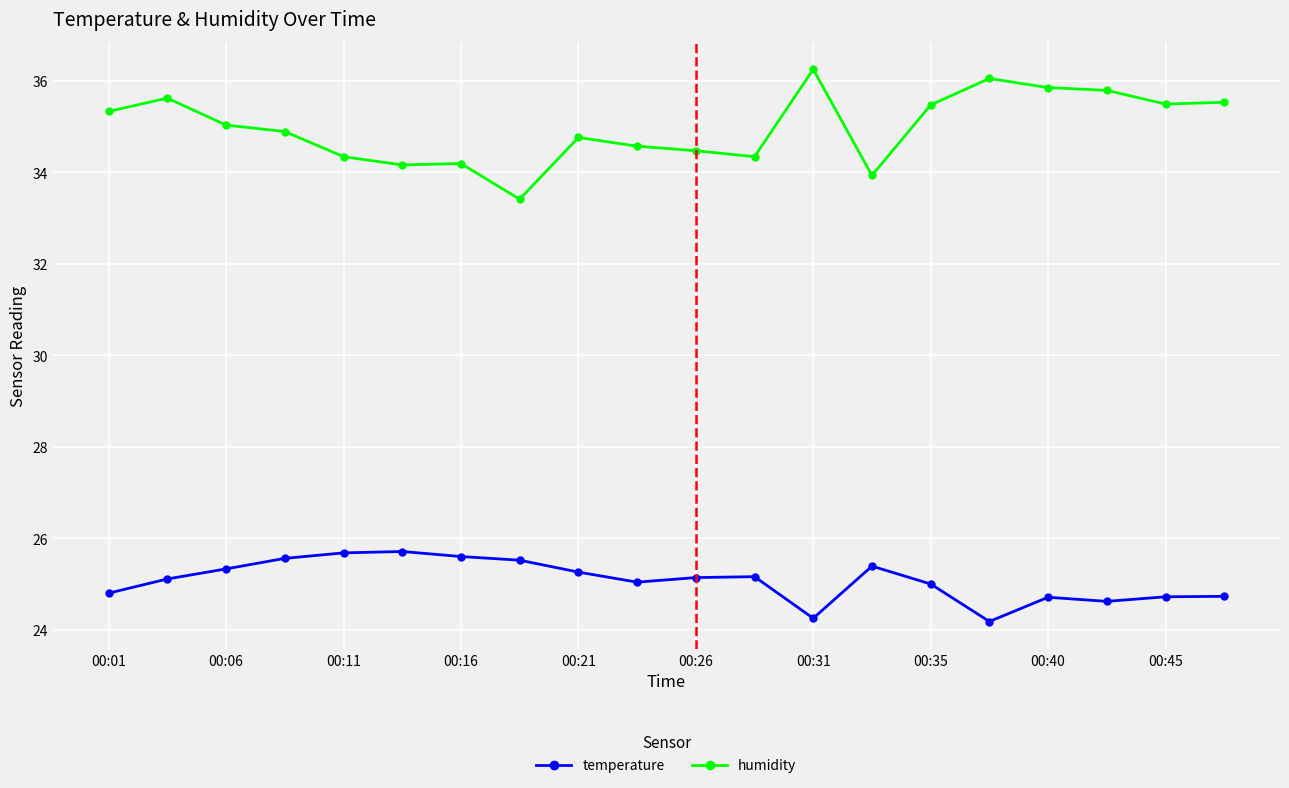

Which series has the largest total across all categories?

humidity